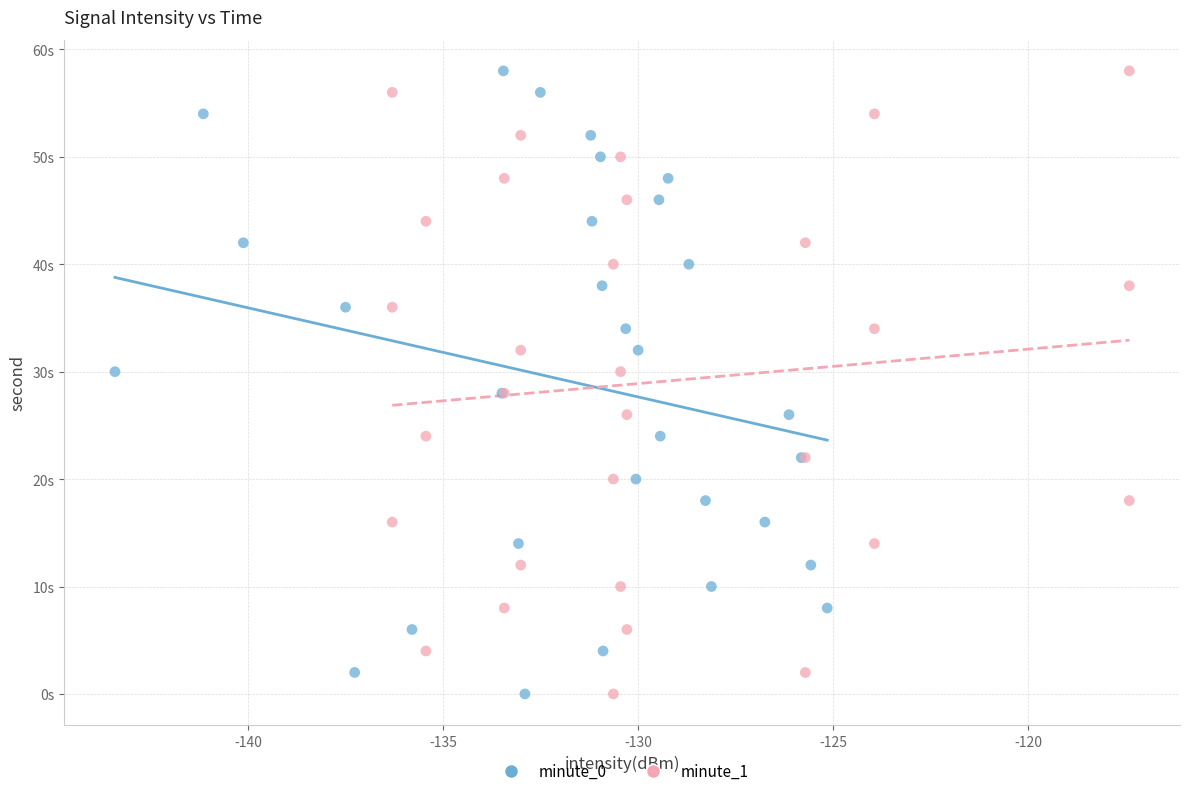

What are all the series names shown in the legend?

minute_0, minute_1